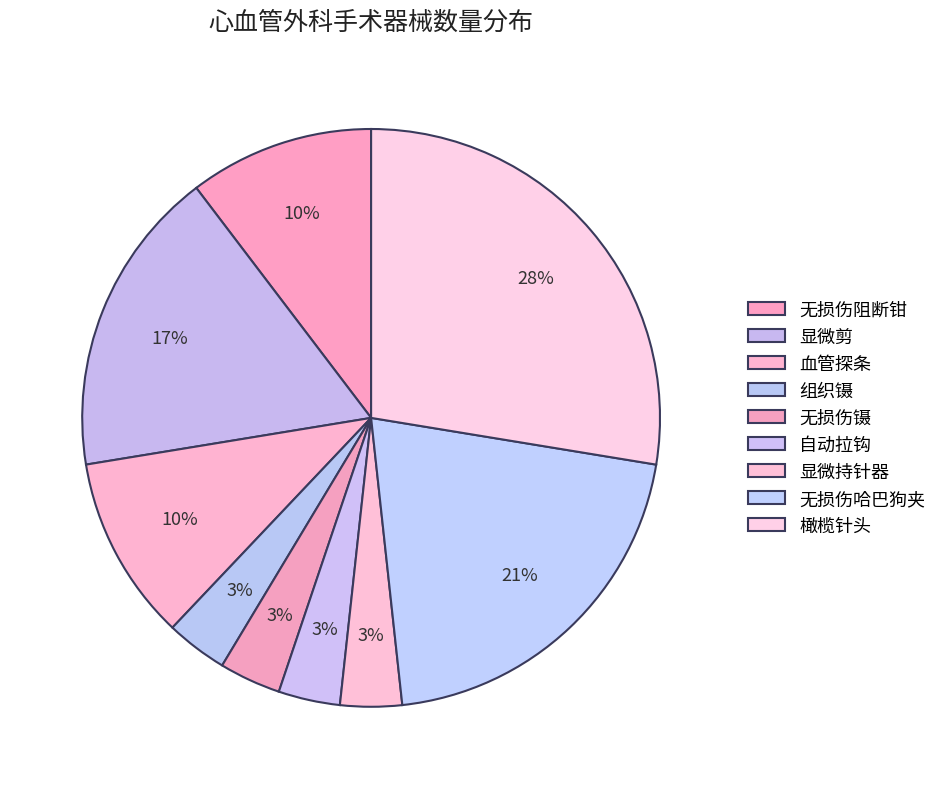

How many segments does this pie chart have?

9